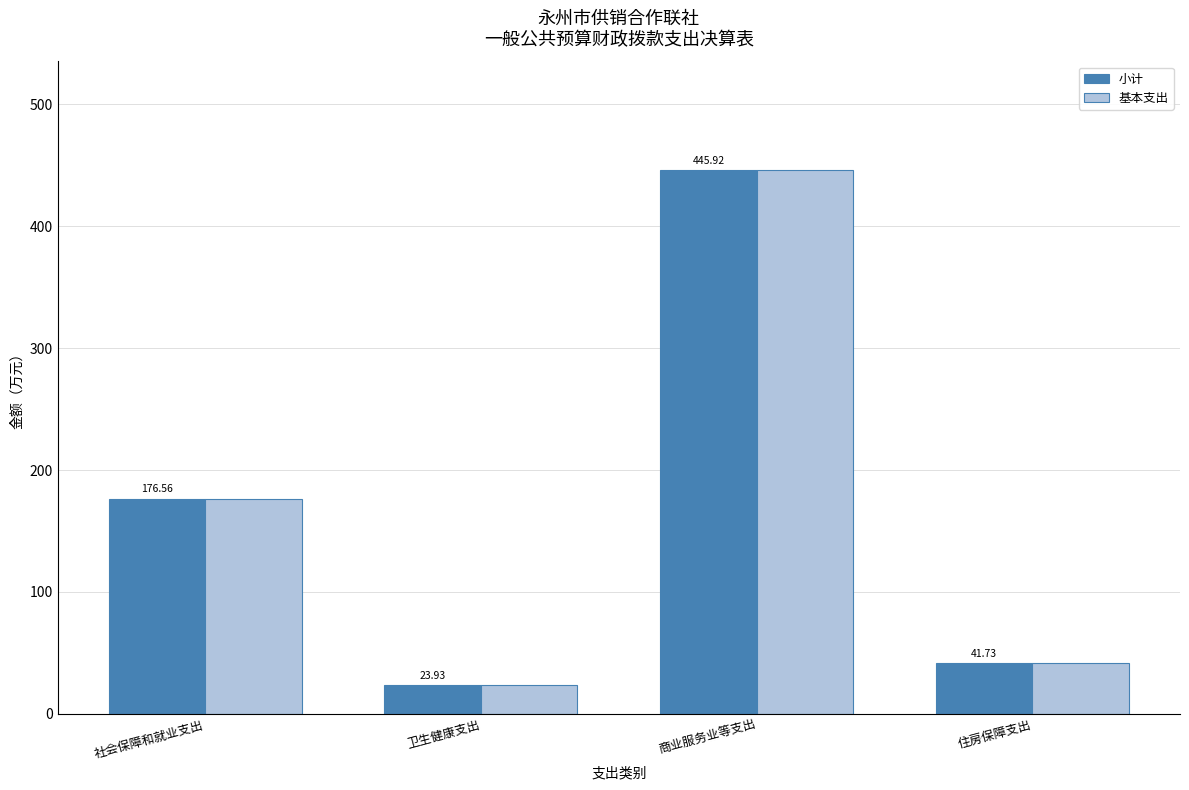

List the labels in order of 小计 value, smallest first.

卫生健康支出, 住房保障支出, 社会保障和就业支出, 商业服务业等支出